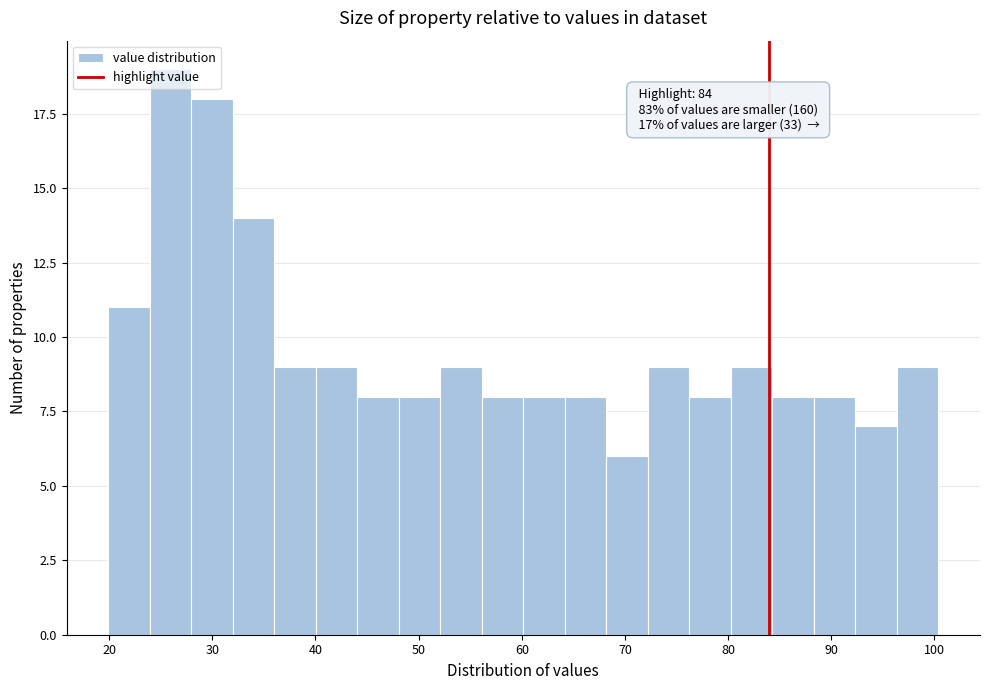

Over which range of the x-axis is the bar tallest?

24 to 28